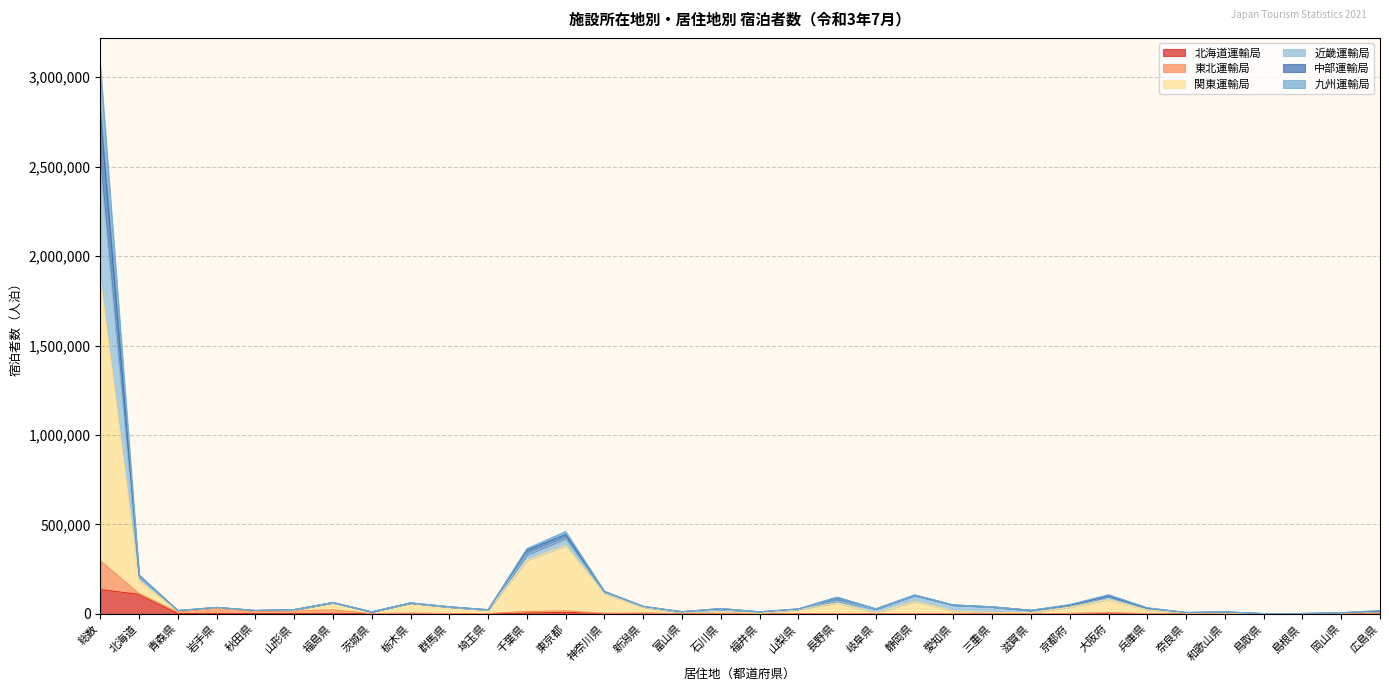

True or false: 九州運輸局 and 北海道運輸局 intersect in this chart.

False